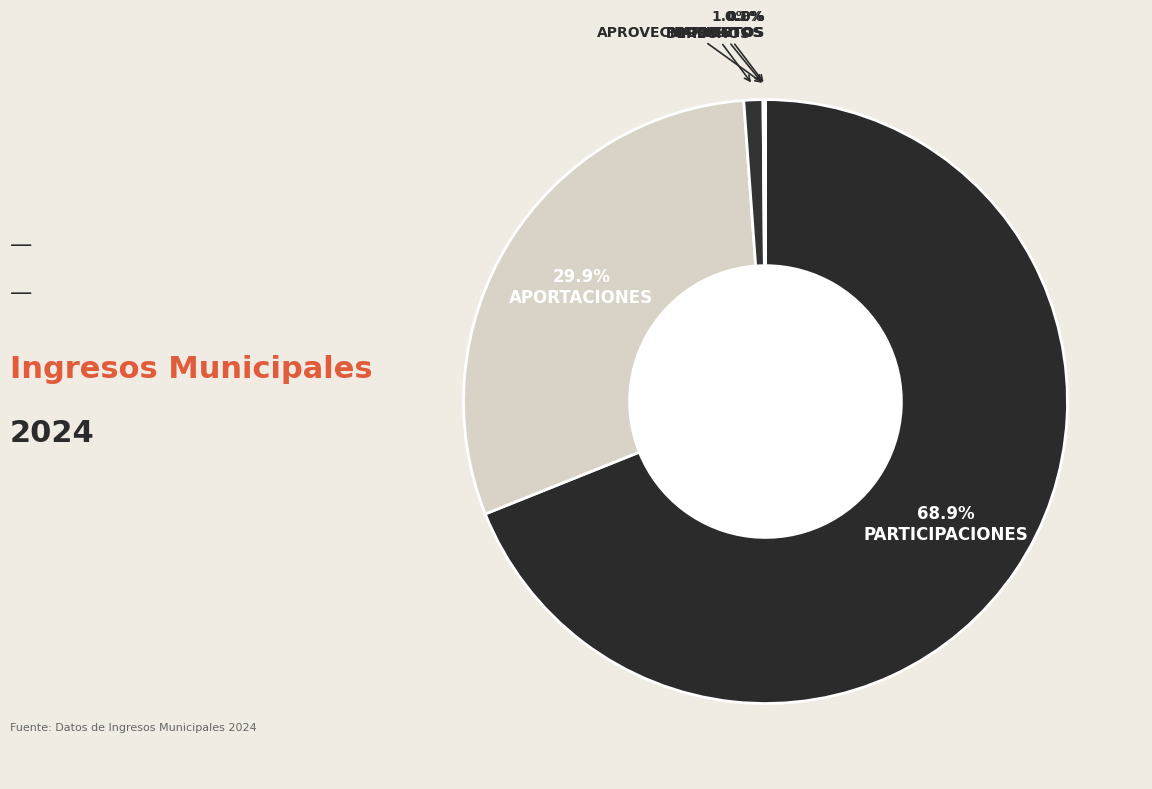

Rank the categories by value from highest to lowest.

PARTICIPACIONES, APORTACIONES, DERECHOS, PRODUCTOS, APROVECHAMIENTOS, IMPUESTOS, CONVENIOS